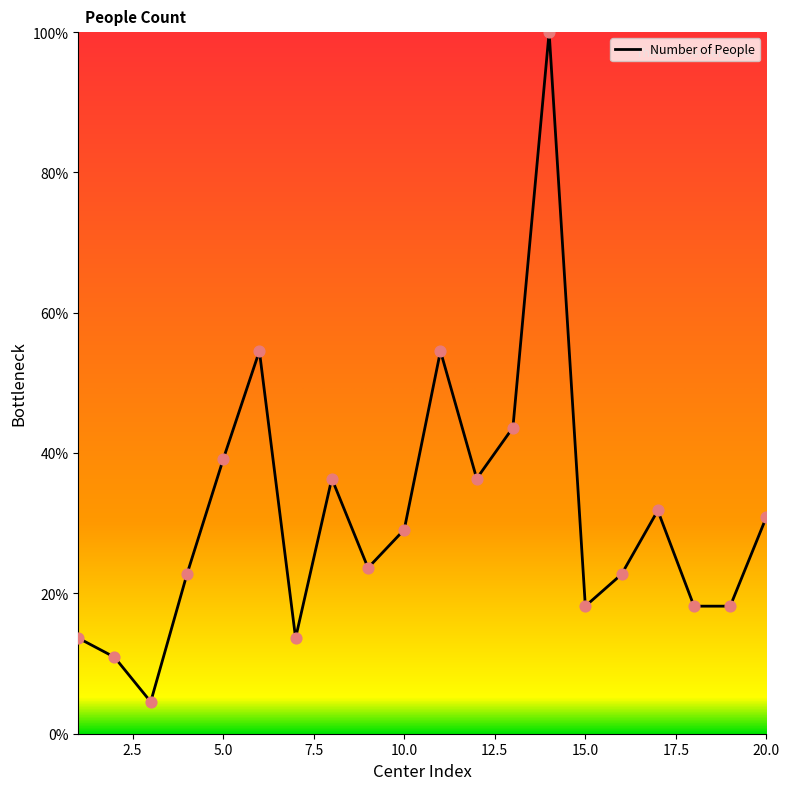

What is the smallest value displayed?

4.5